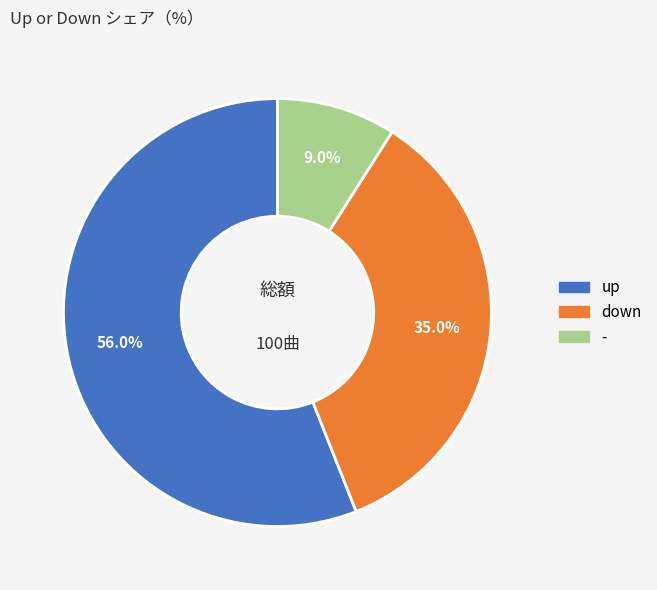

Rank the categories by value from lowest to highest.

-, down, up